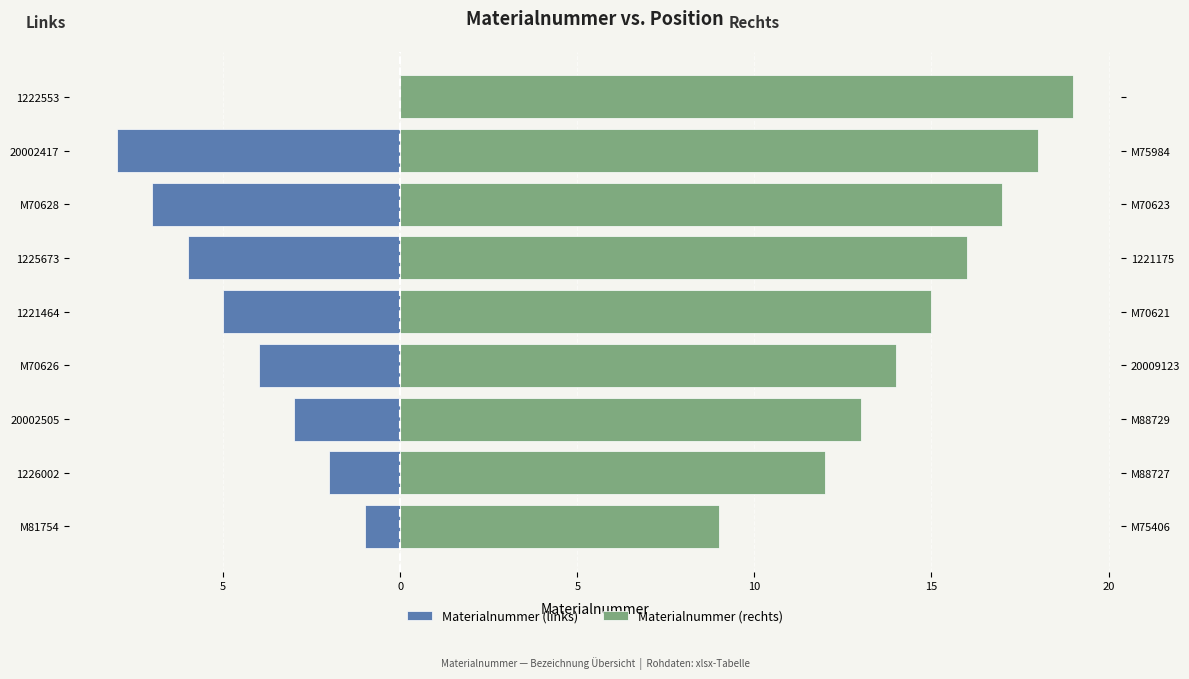

How many distinct data groups are displayed?

2